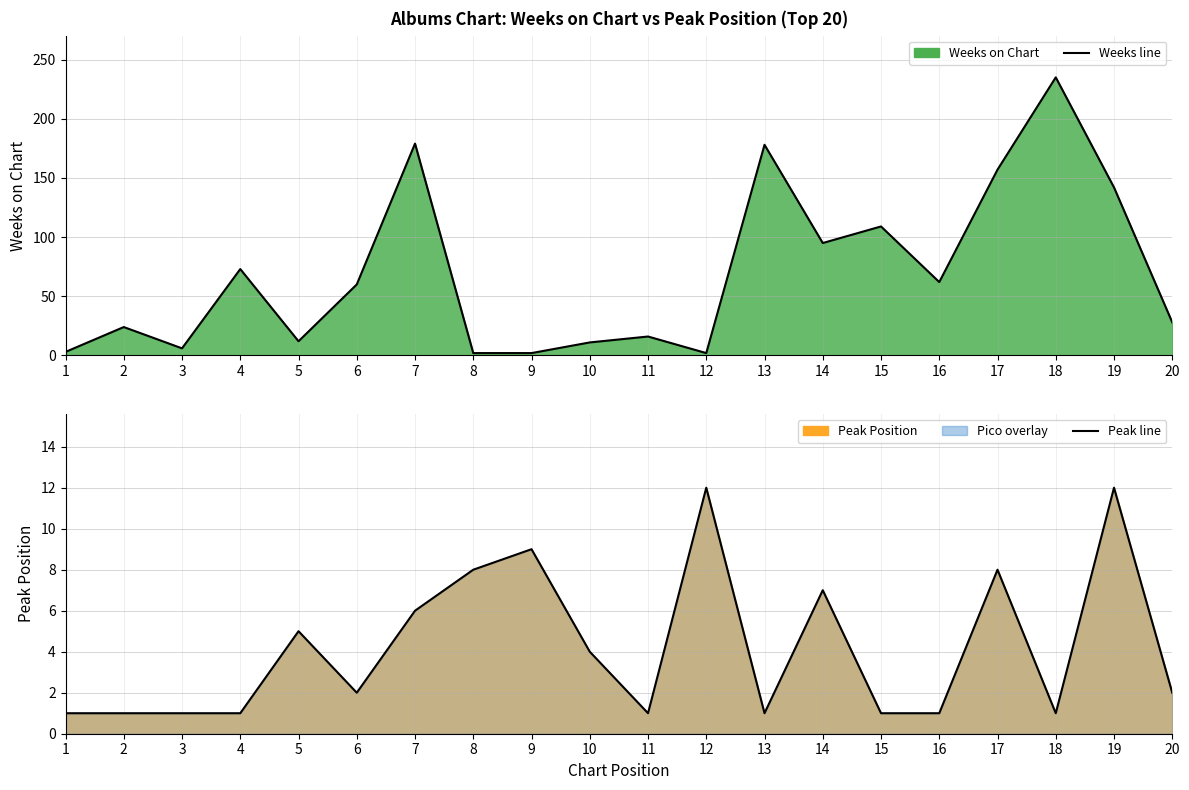

The Peak line series shows 2 at 18. True or false?

False